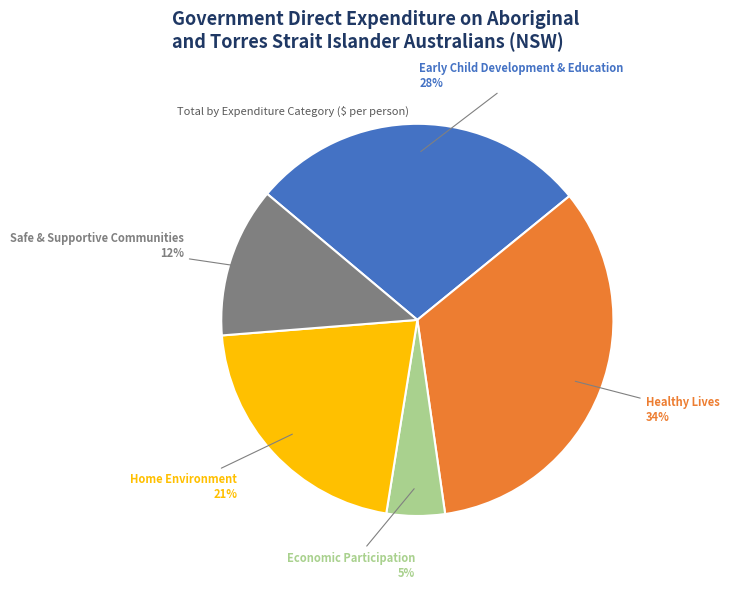

What percentage is the Economic Participation slice, to the nearest percent?

5%